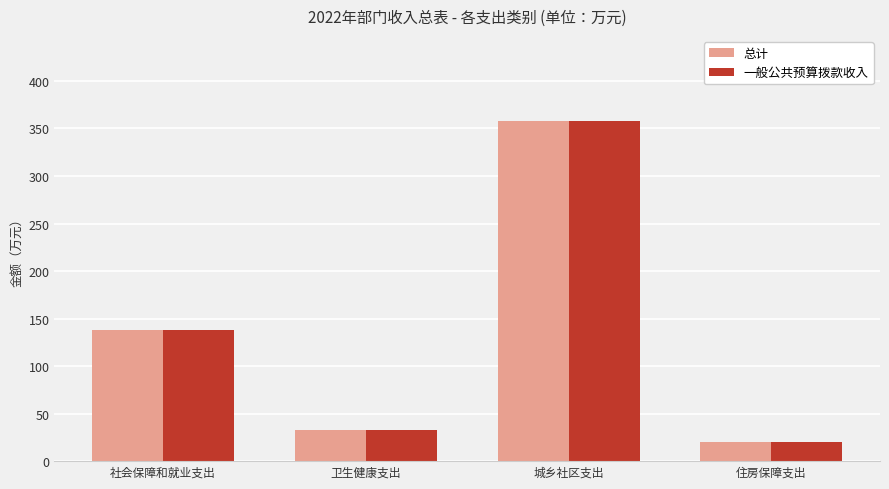

What position from the right is 社会保障和就业支出?

4